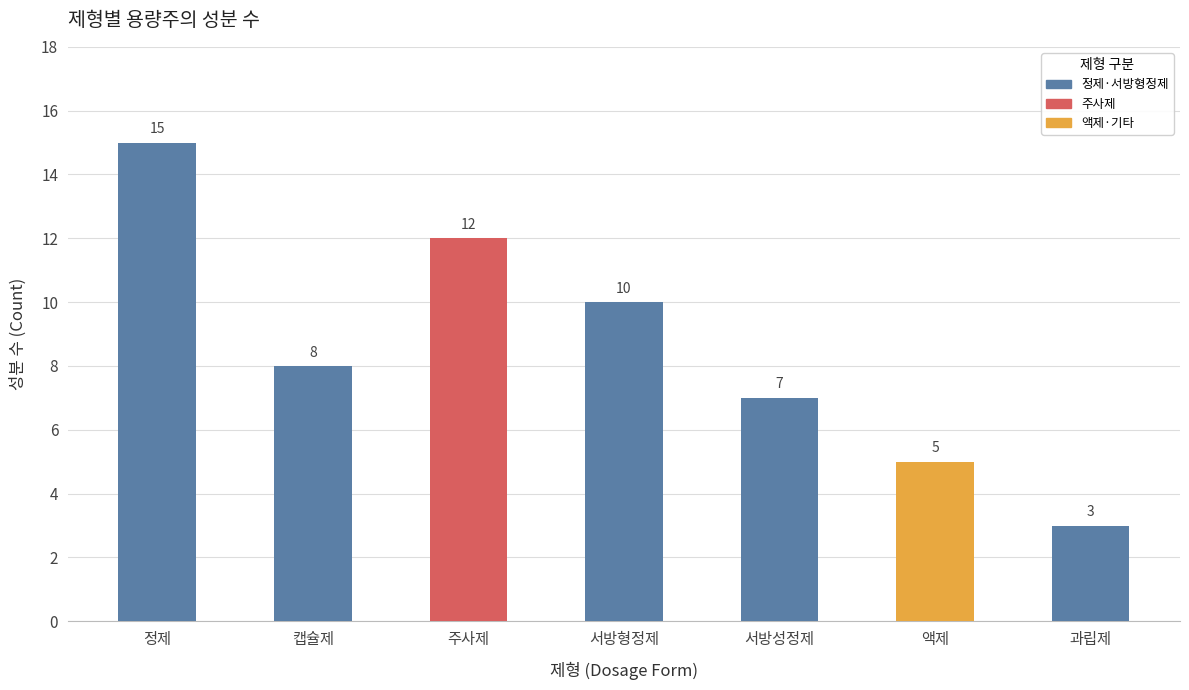

Reading left to right, list all the values displayed in this chart.

15	8	12	10	7	5	3